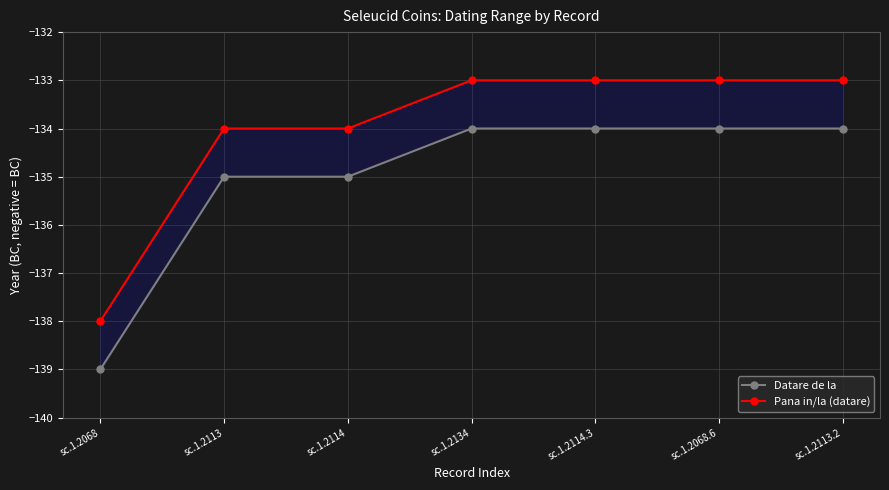

Which series changed the most between sc.1.2134 and sc.1.2114.3?

Datare de la